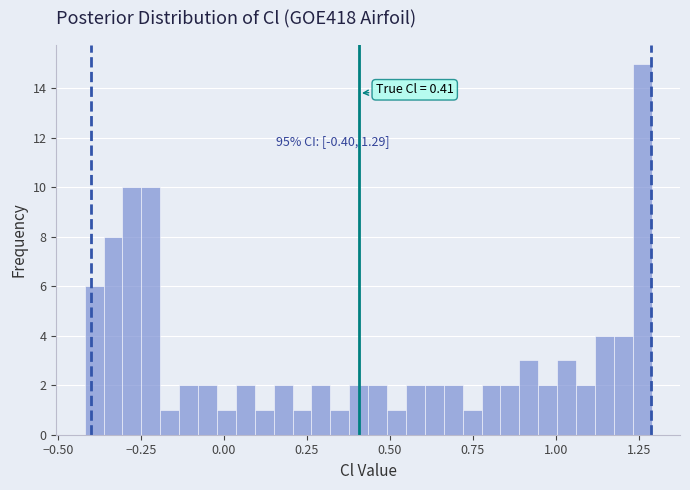

Read against the x-axis, roughly where is the centre of the tallest bar?

1.25